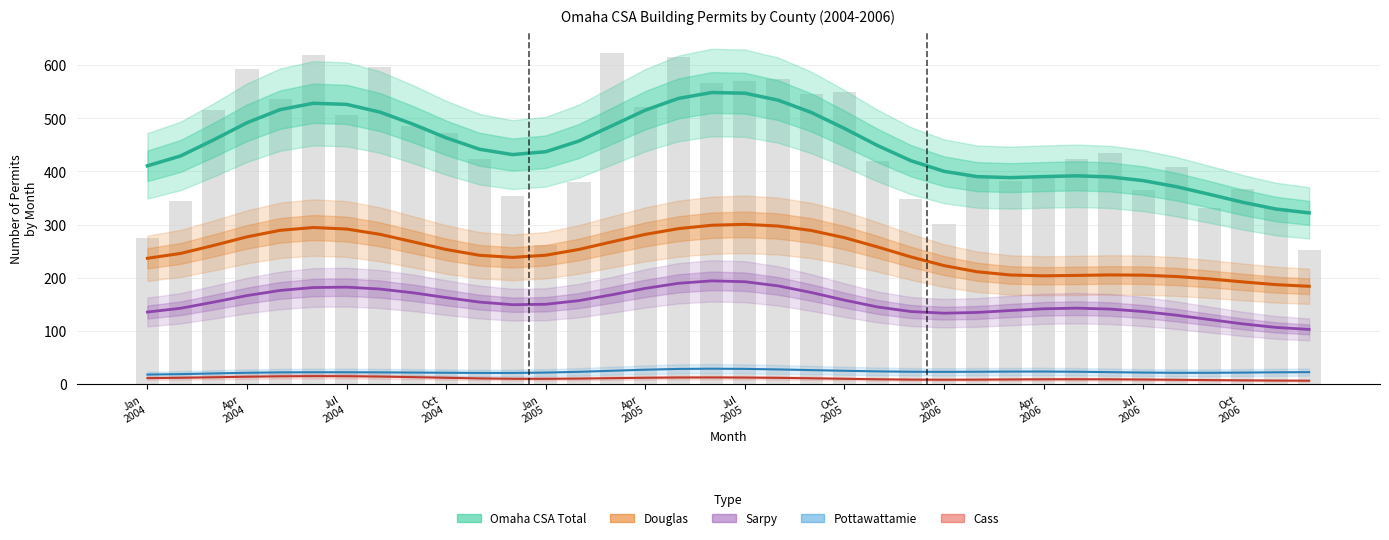

What position from the left is Apr
2004?

2